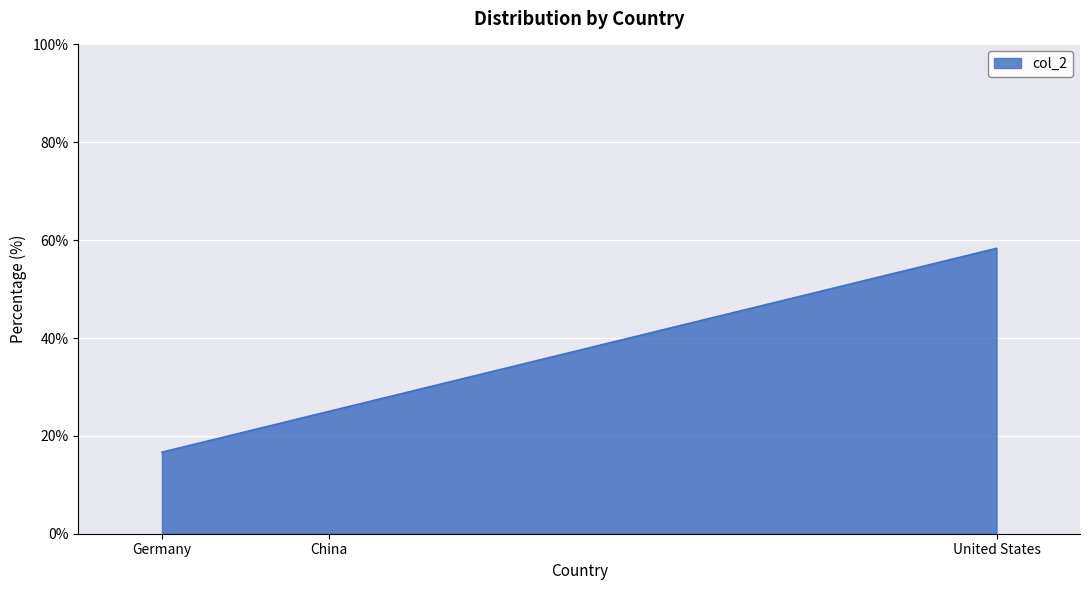

What is the difference between the maximum and second lowest values?

33.3